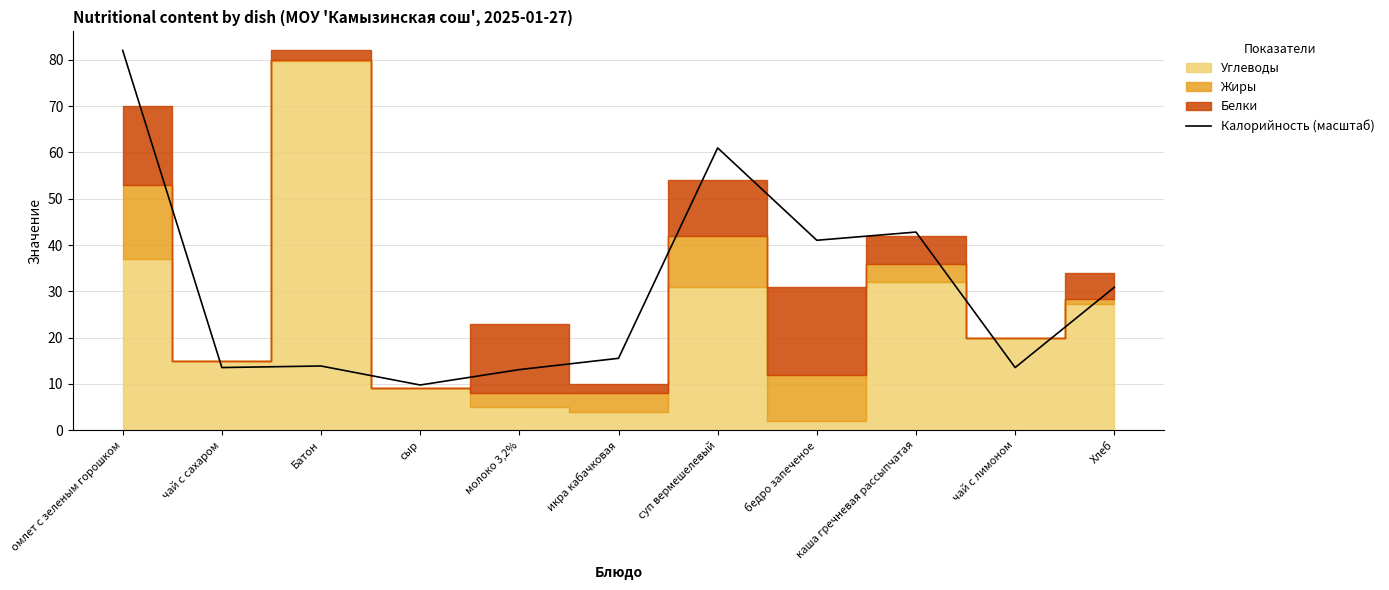

The chart shows a value of 13.5 at чай с сахаром. True or false?

True